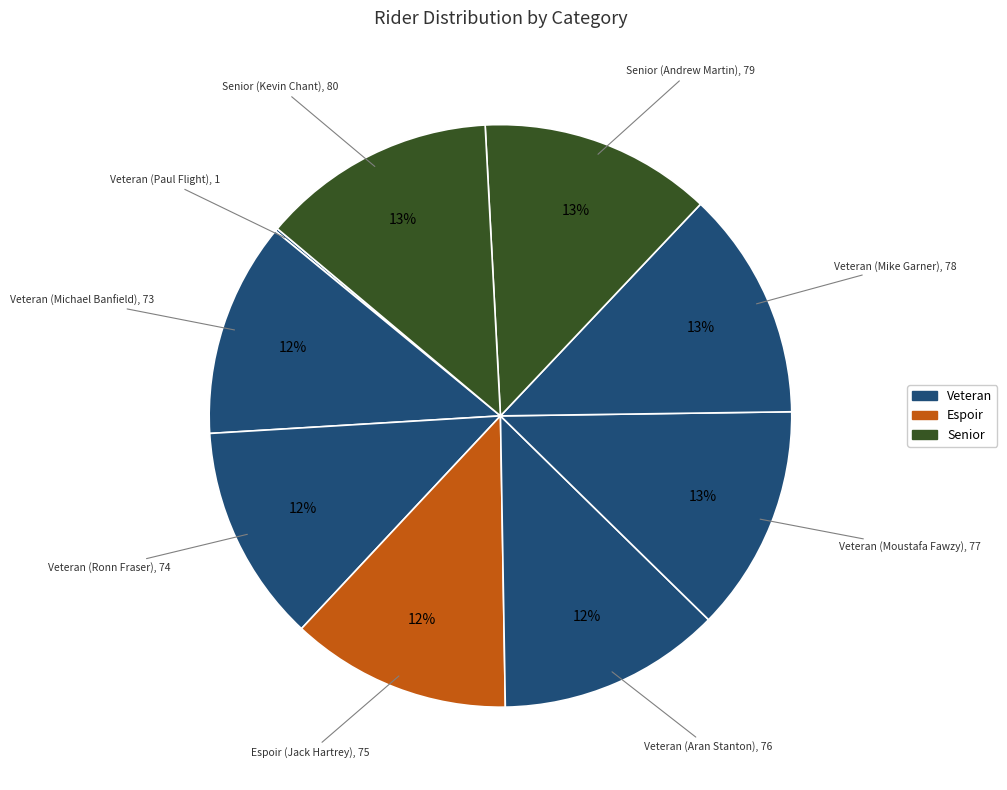

Rank the categories by value from lowest to highest.

Veteran (Paul Flight), Veteran (Michael Banfield), Veteran (Ronn Fraser), Espoir (Jack Hartrey), Veteran (Aran Stanton), Veteran (Moustafa Fawzy), Veteran (Mike Garner), Senior (Andrew Martin), Senior (Kevin Chant)